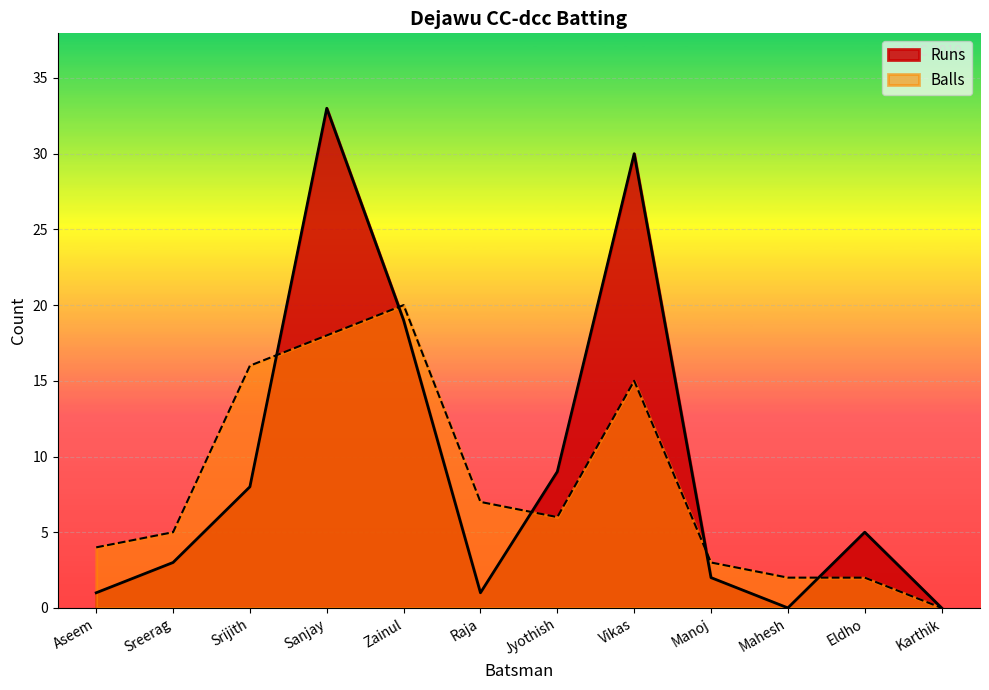

Where does the Runs series first go above 5?

Srijith